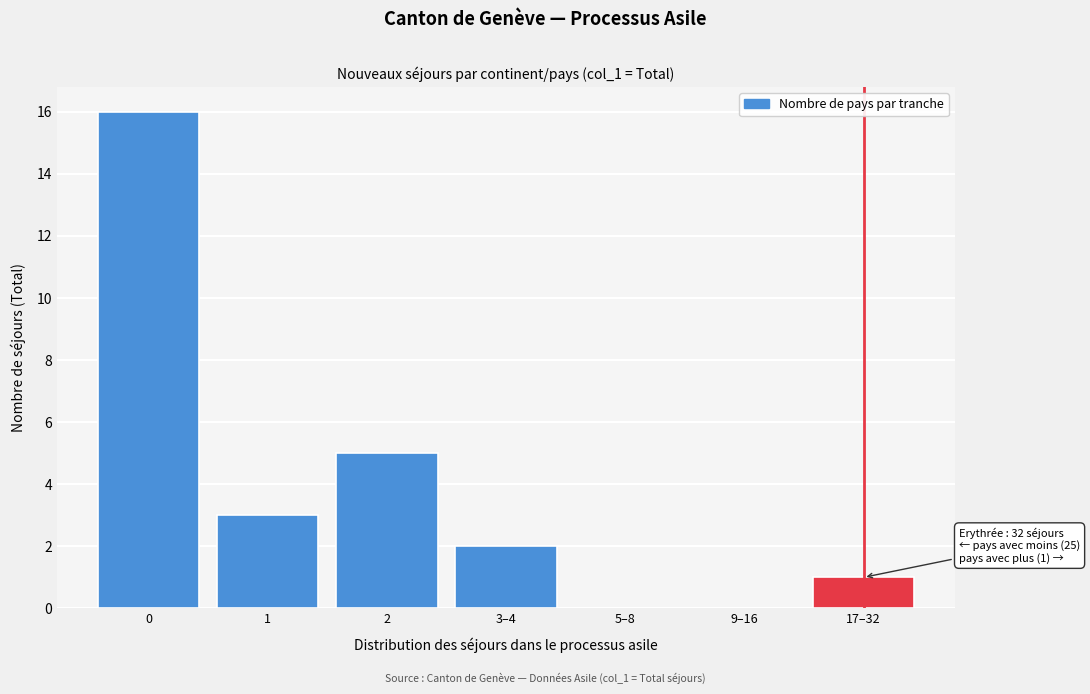

Reading right to left, extract all data points from this chart.

17–32=1	9–16=0	5–8=0	3–4=2	2=5	1=3	0=16